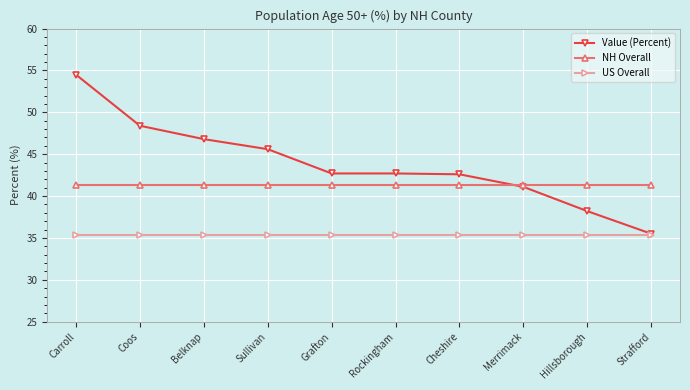

How many data points does each series have?

10